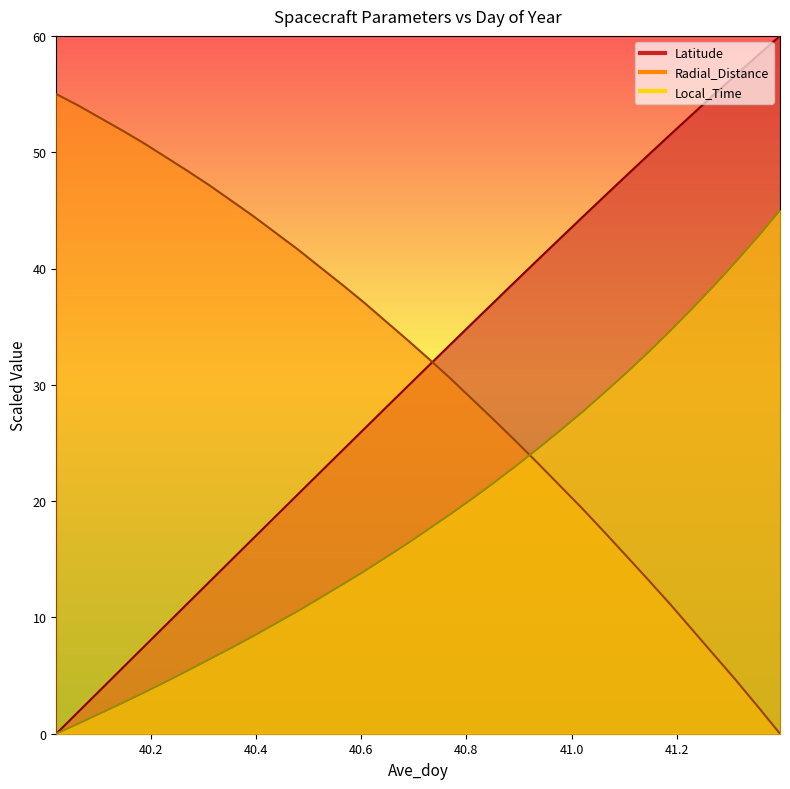

After their last crossing, which series has the higher values: Latitude or Radial_Distance?

Latitude